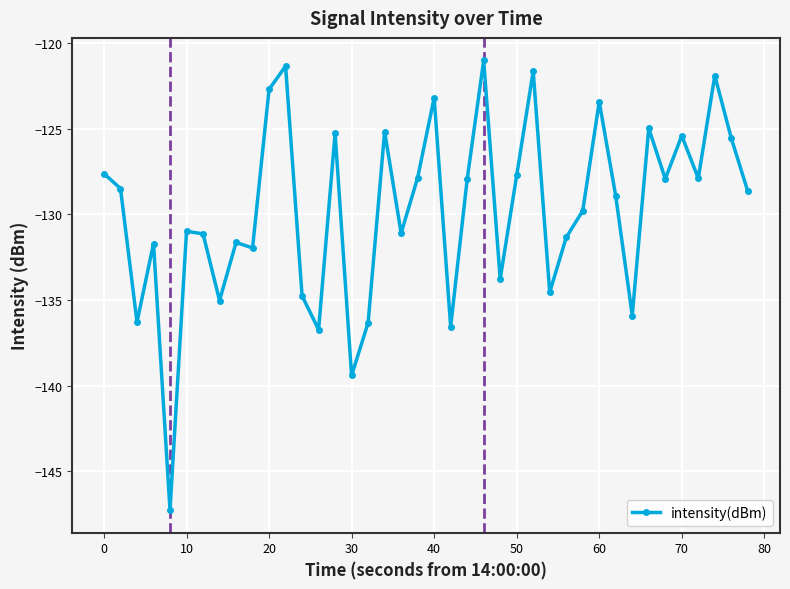

How many interior local valleys (lower than both neighbors) does the data have?

13